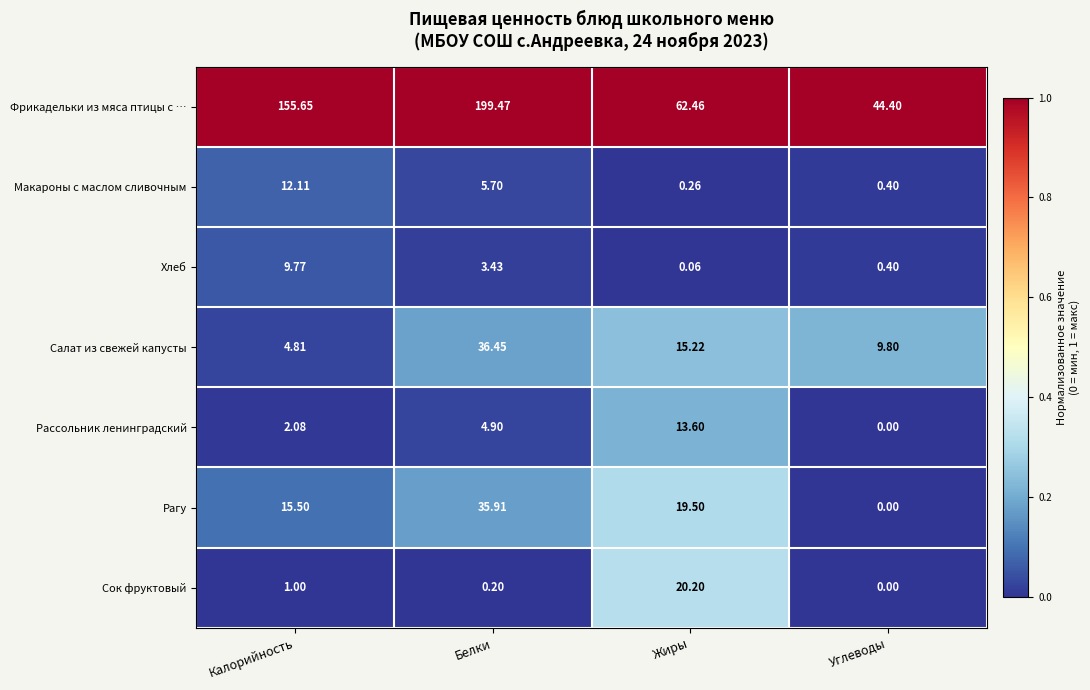

Is the value of Макароны с маслом сливочным at Углеводы greater than the value of Хлеб at Жиры?

Yes